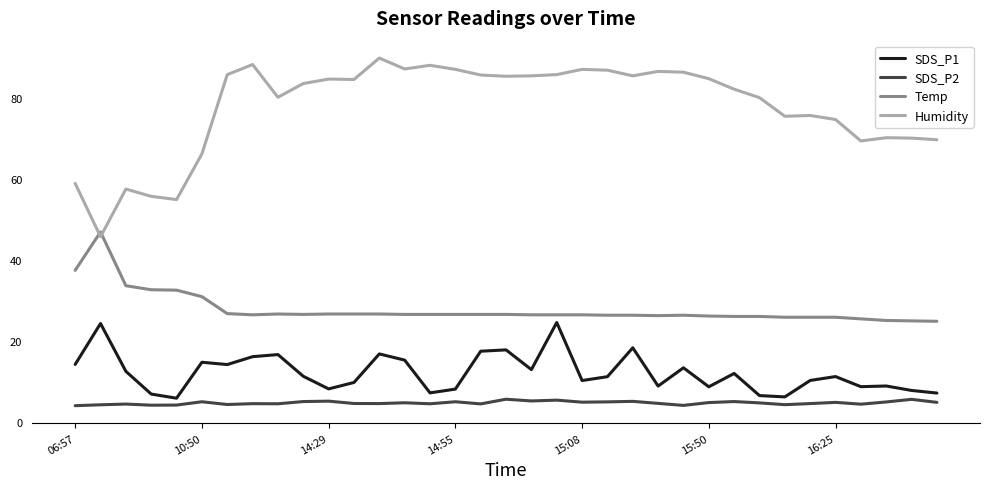

Which series has the largest range (max minus min)?

Humidity